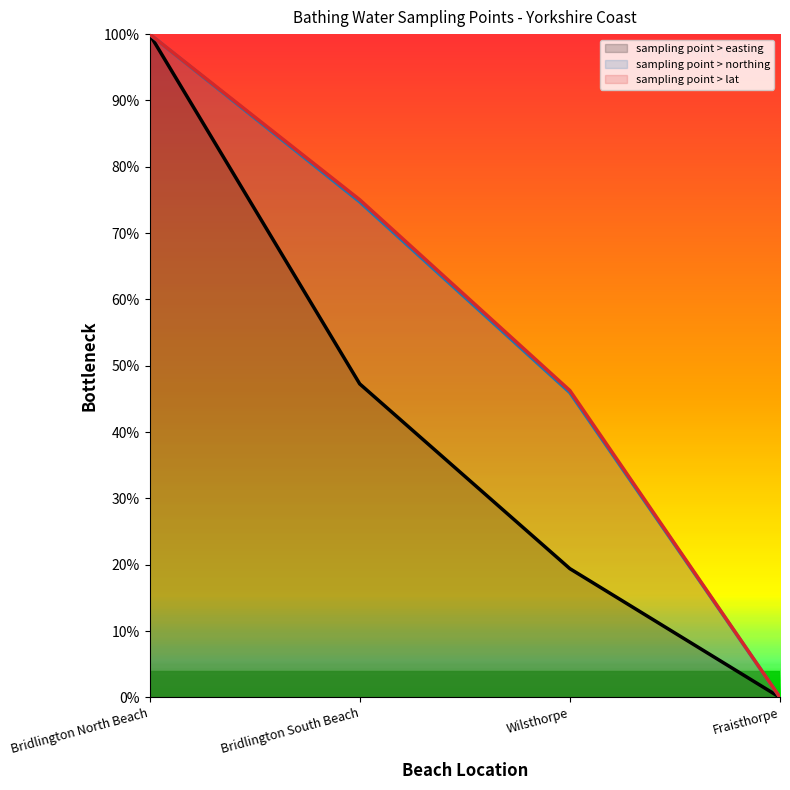

At how many categories does at least one series exceed 0?

3